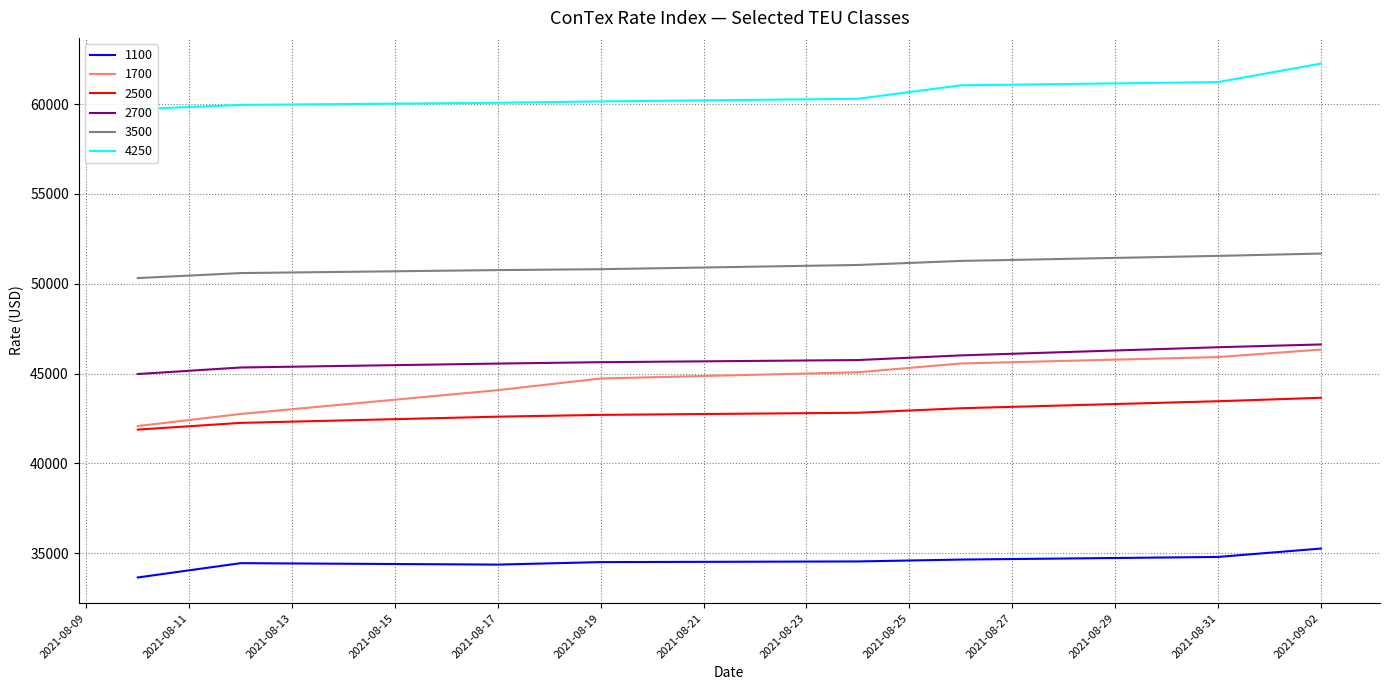

Does the chart have visible grid lines?

Yes